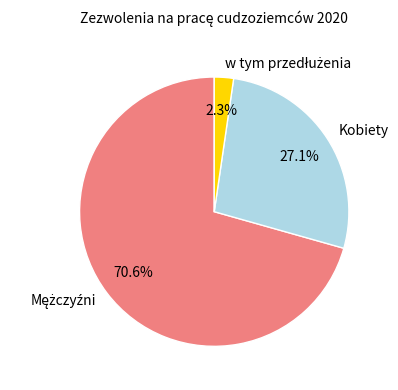

Does Kobiety account for over 50% of the chart?

No